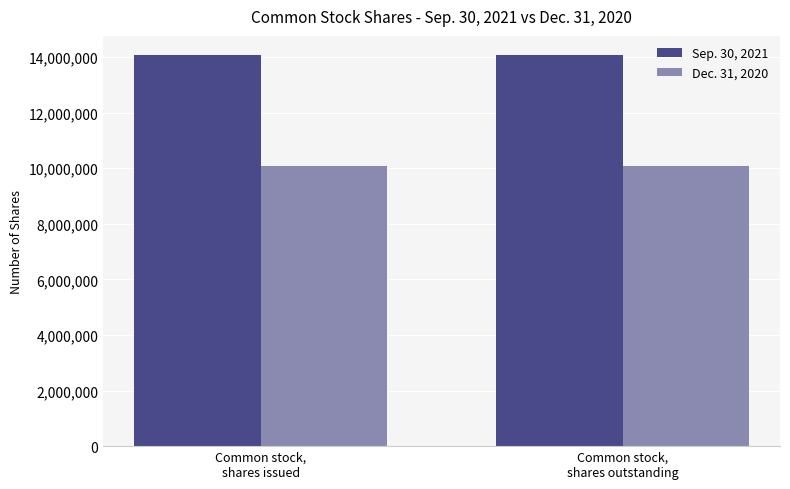

Read the Sep. 30, 2021 value at Common stock,
shares outstanding.

14054036